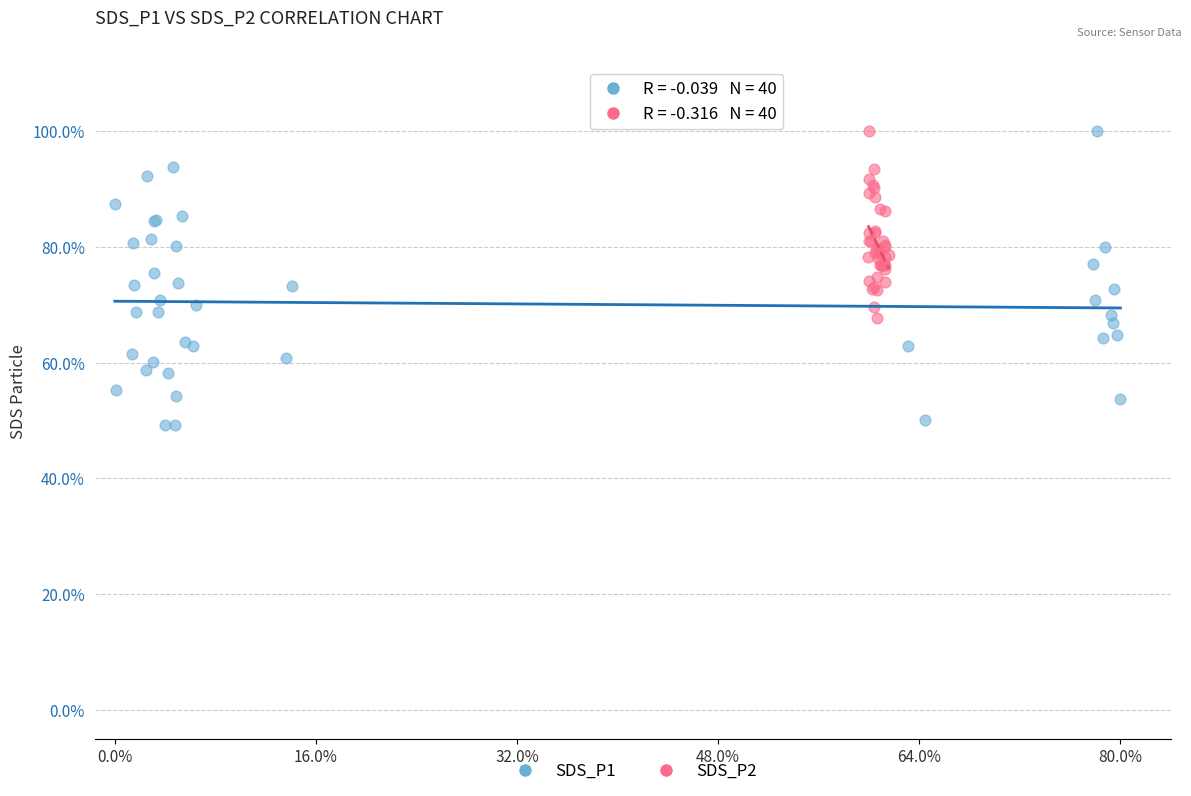

What are all the series names shown in the legend?

SDS_P1, SDS_P2